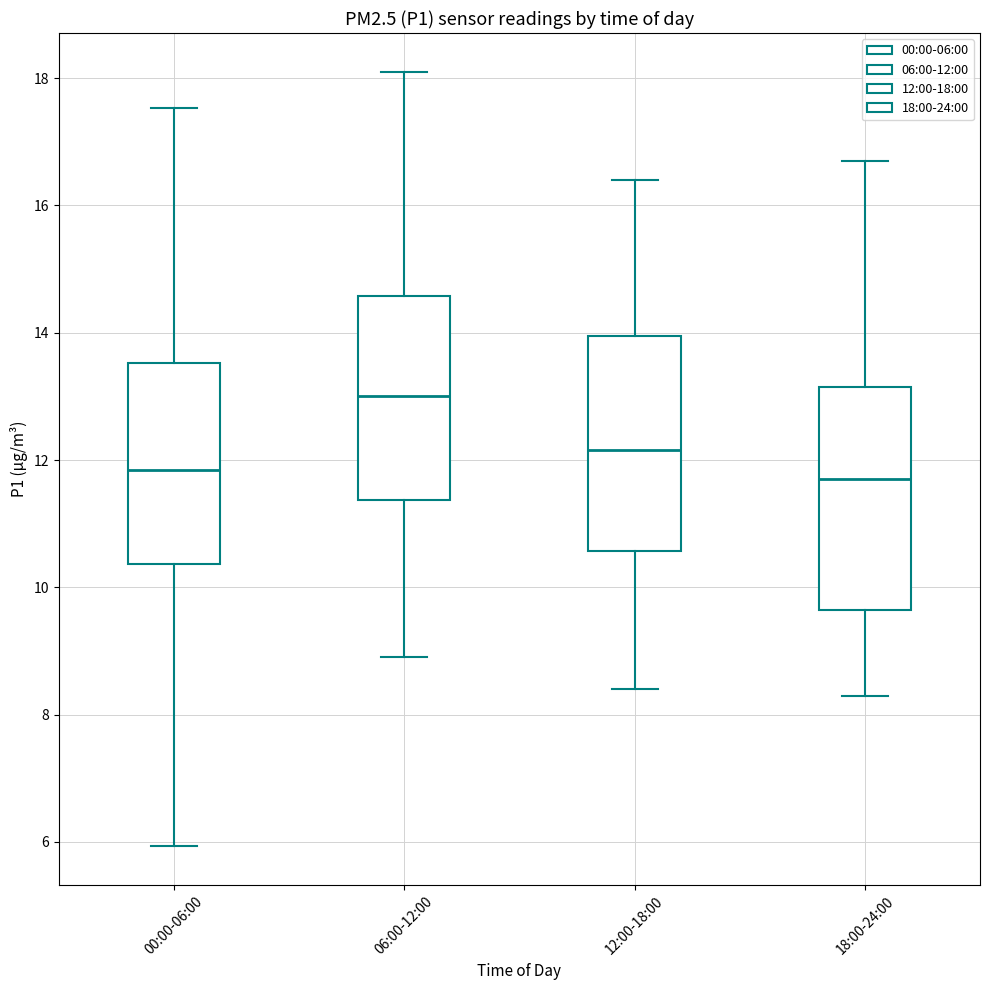

Where does the upper whisker of the box for 18:00-24:00 end on the y-axis? The values are not printed on the chart, so give them approximately, as read against the axis.

16.8